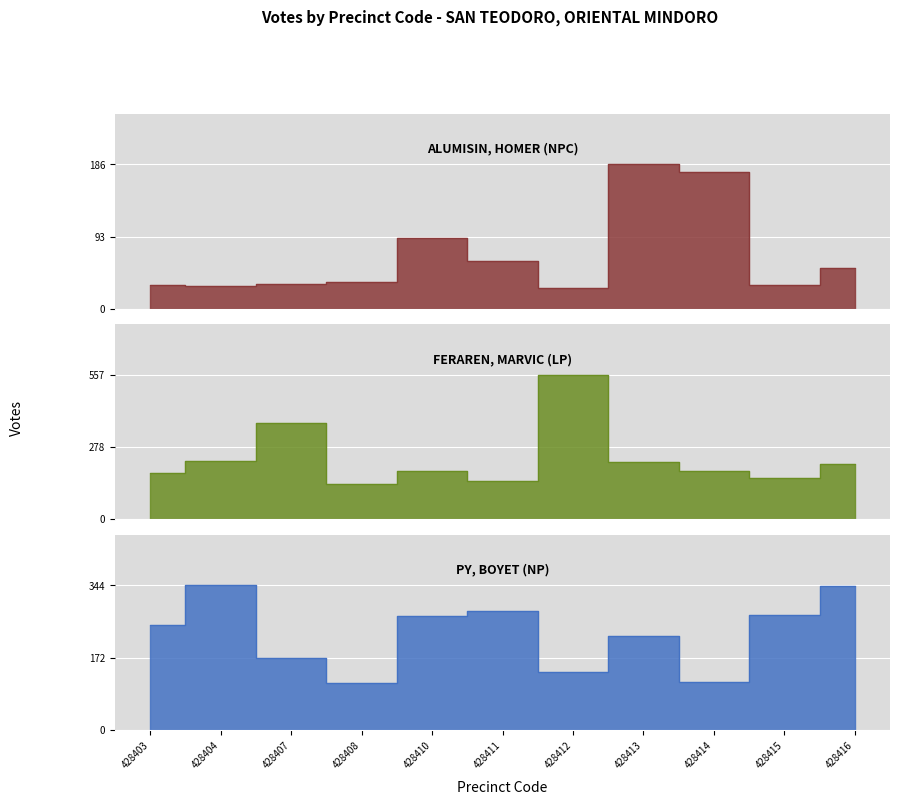

Reading right to left, transcribe all the data shown in this chart.

ALUMISIN, HOMER (NPC): 53	31	176	186	27	61	91	35	32	29	30
FERAREN, MARVIC (LP): 213	160	188	222	557	149	185	136	370	226	180
PY, BOYET (NP): 343	274	113	223	139	283	271	112	172	344	250